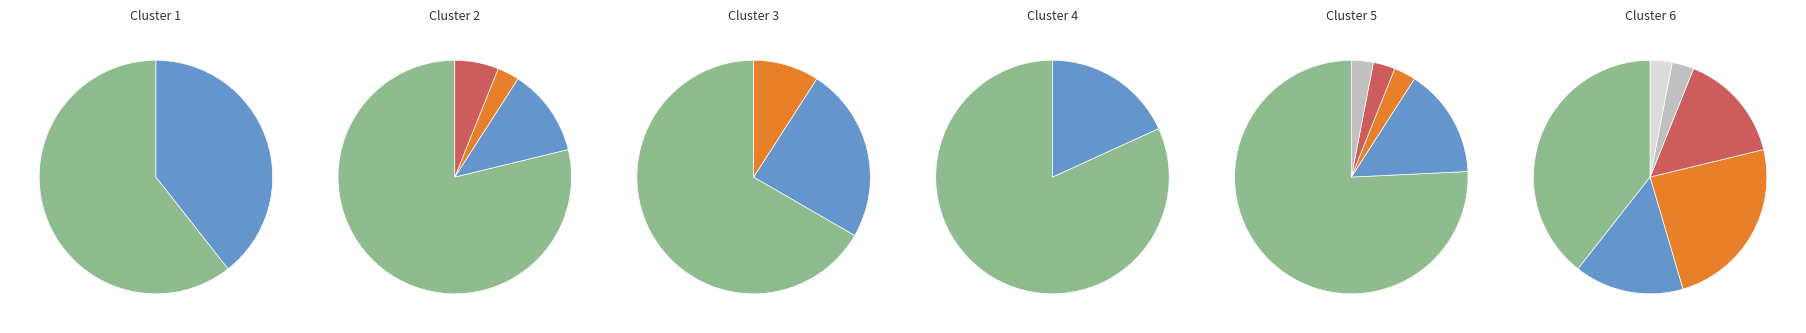

Count the number of slices in the pie.

2